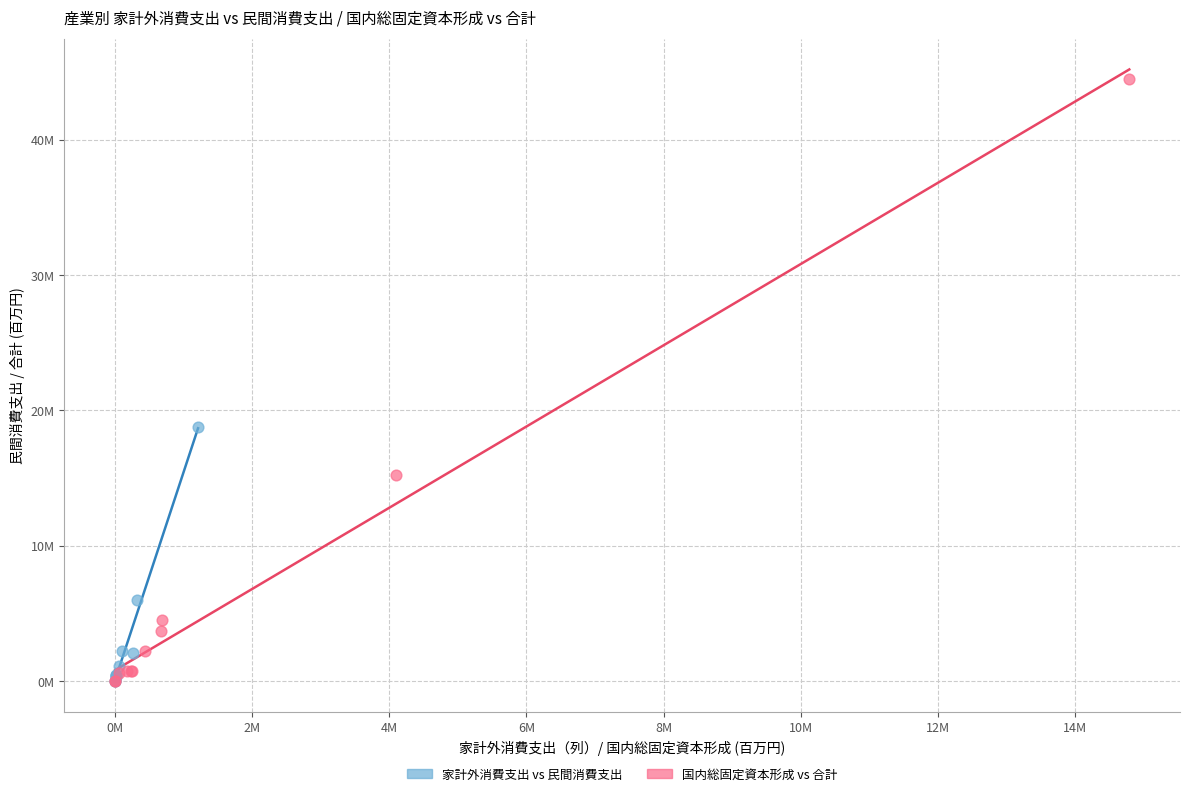

What are all the series names shown in the legend?

家計外消費支出 vs 民間消費支出, 国内総固定資本形成 vs 合計